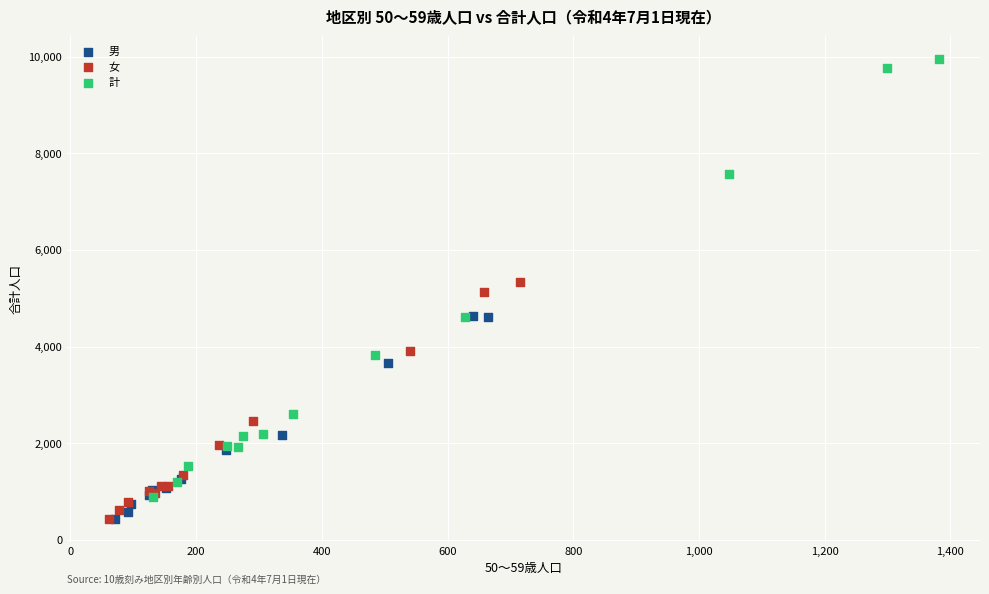

Which series reaches the maximum Y coordinate?

計